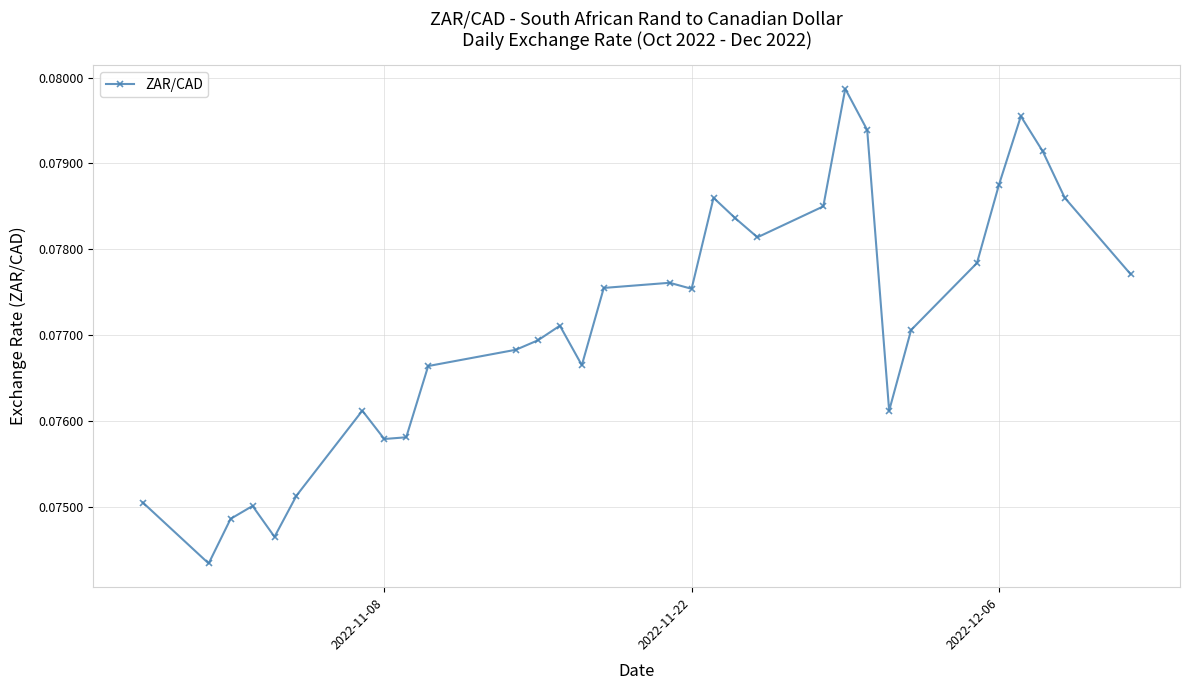

How many values are between 0 and 1?

31